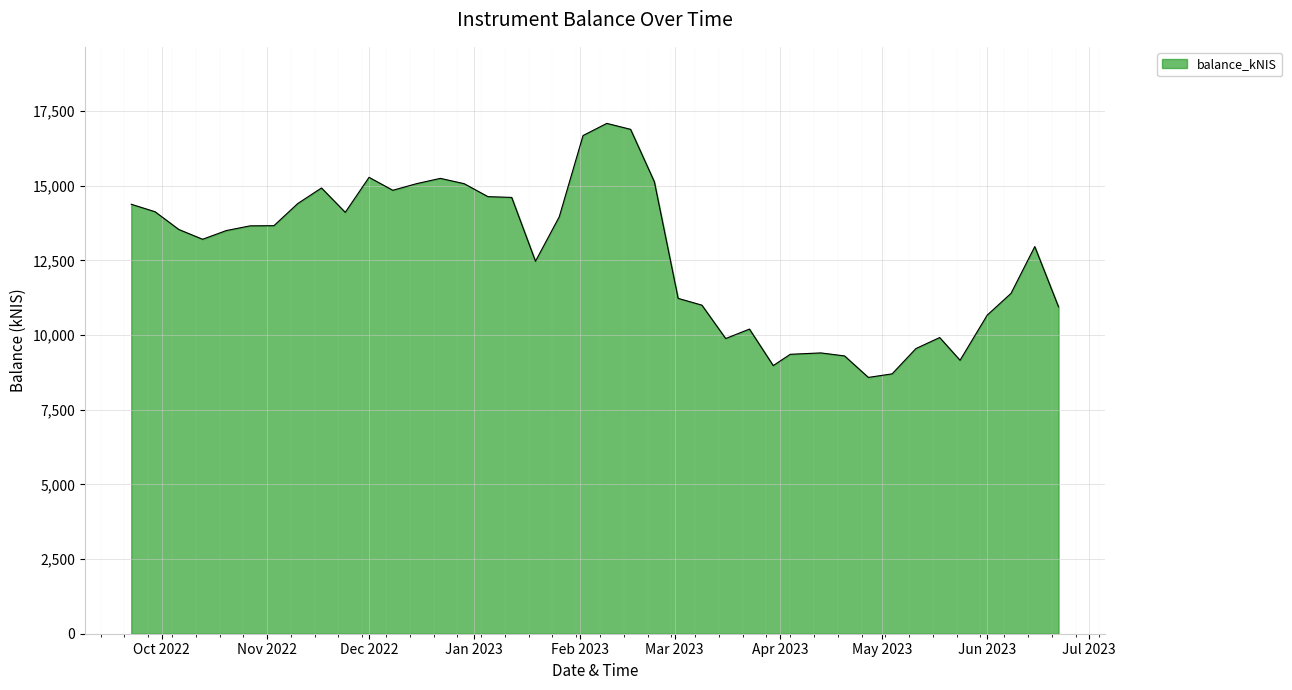

What is the difference between the maximum and minimum values?

8506.4